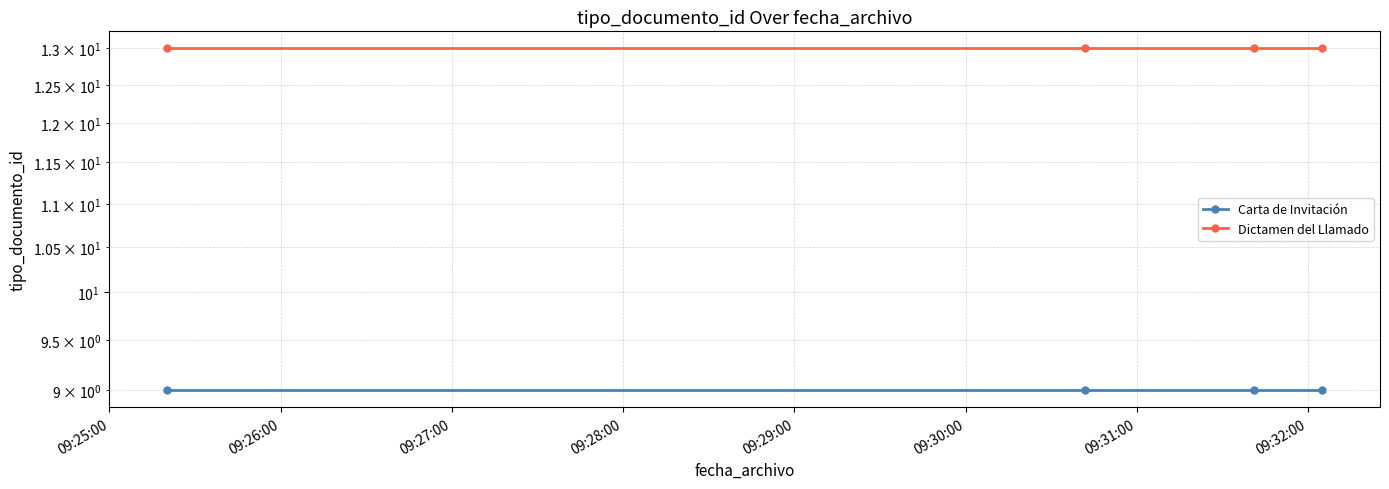

What is the lowest value of the Carta de Invitación series?

9